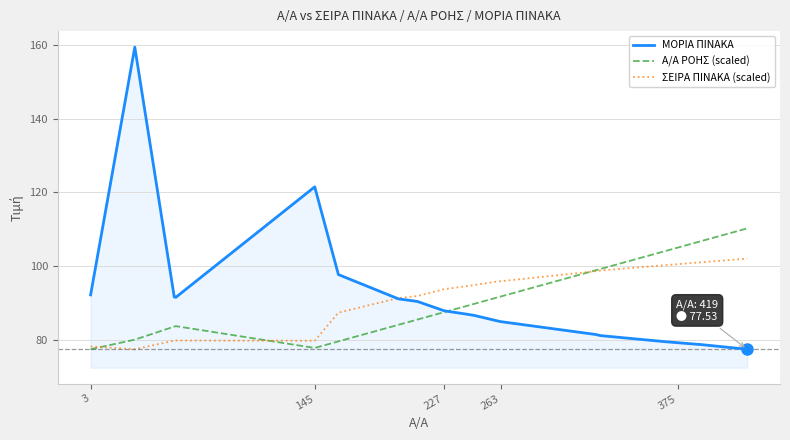

What is the difference between the second highest and second lowest values in the Α/Α ΡΟΗΣ (scaled) series?

28.8